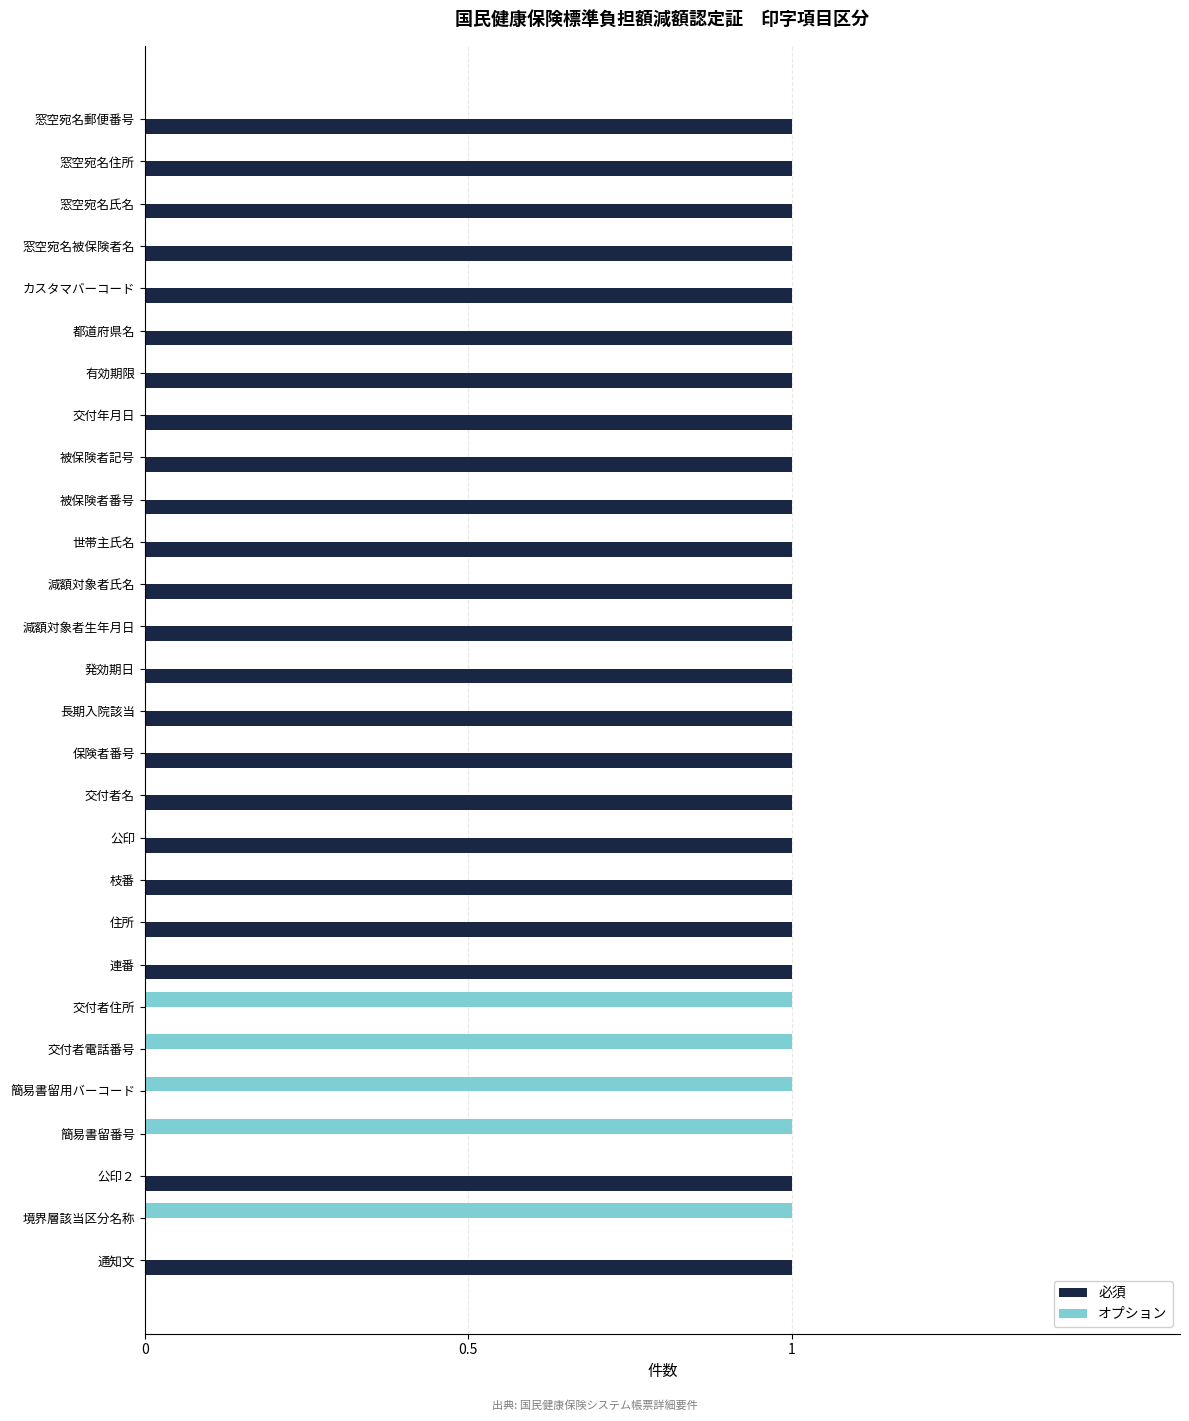

Which series has the largest total across all categories?

必須